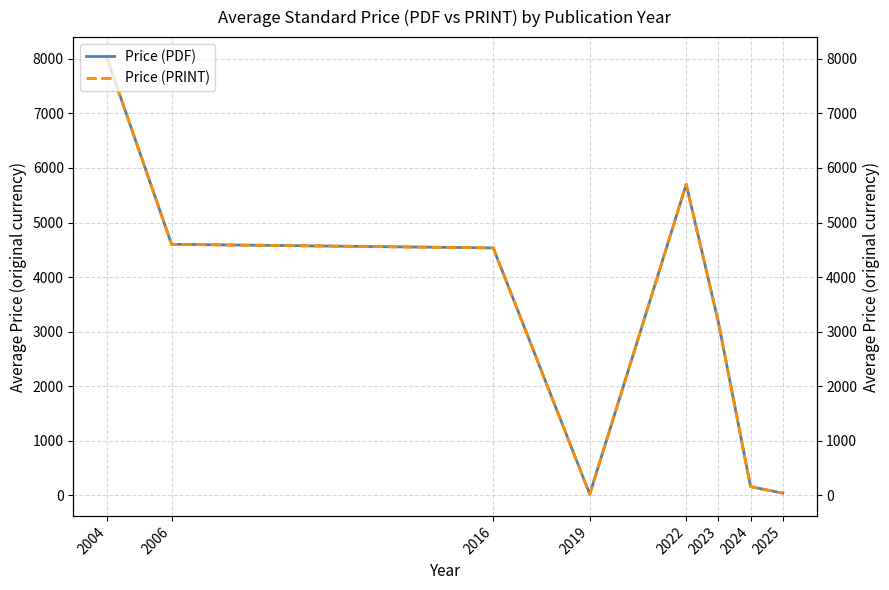

Is it true that Price (PRINT) equals 27.1 at 2019?

False